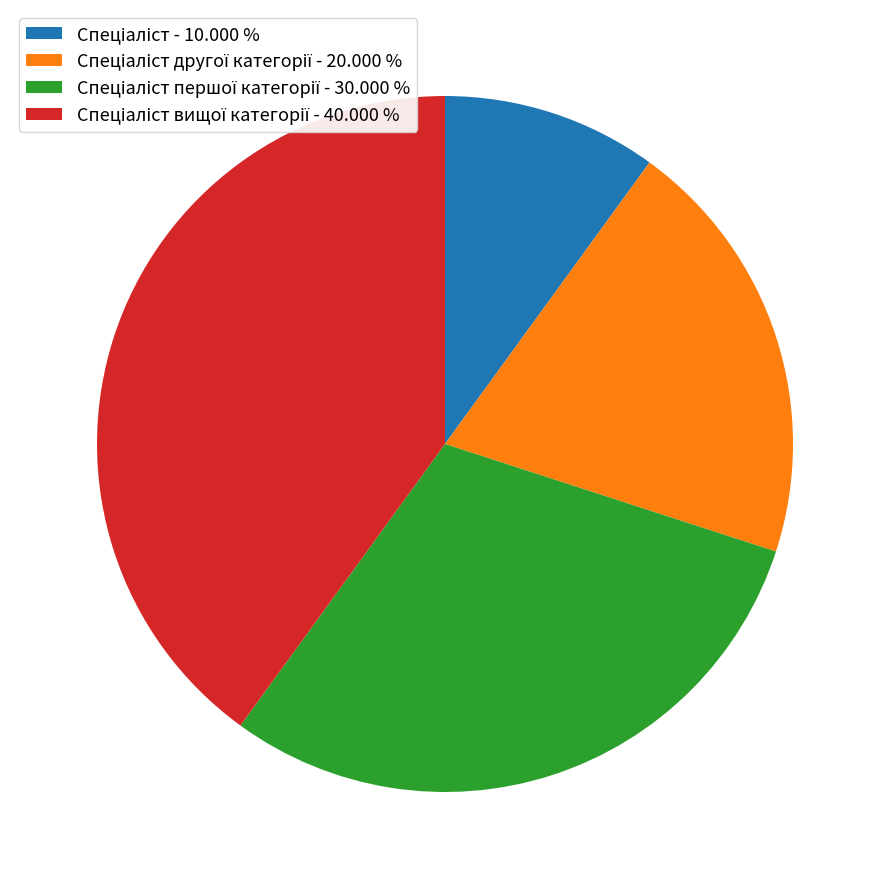

Does any single category account for the majority?

No